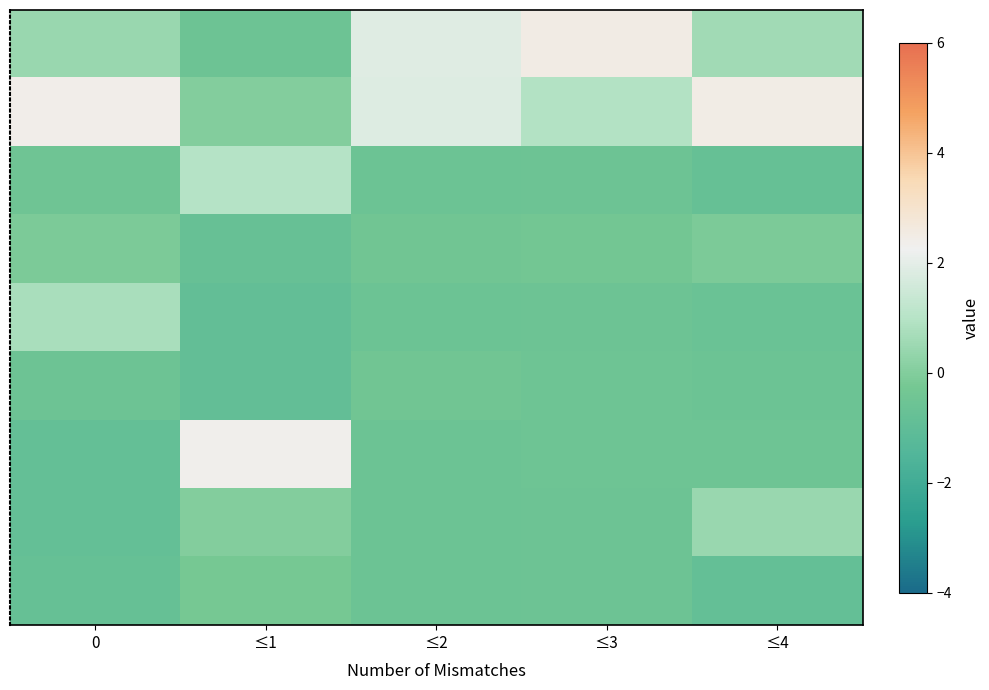

What is the smallest value displayed?

-0.9